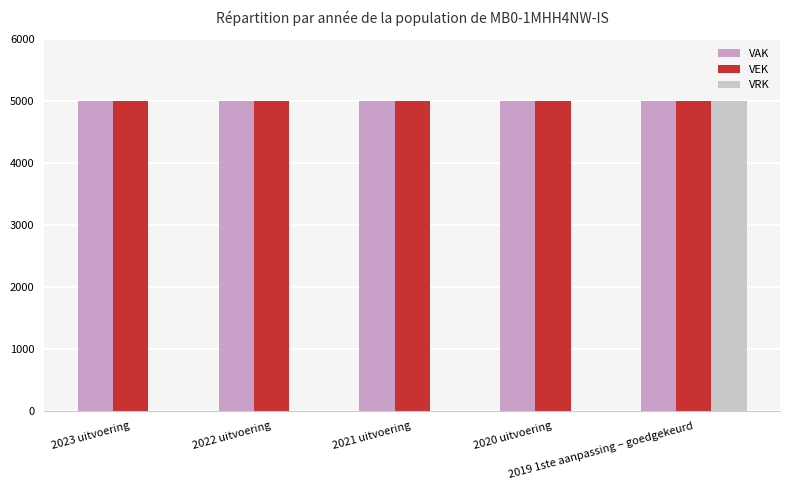

What is the approximate value of VRK at 2019 1ste aanpassing – goedgekeurd?

5000